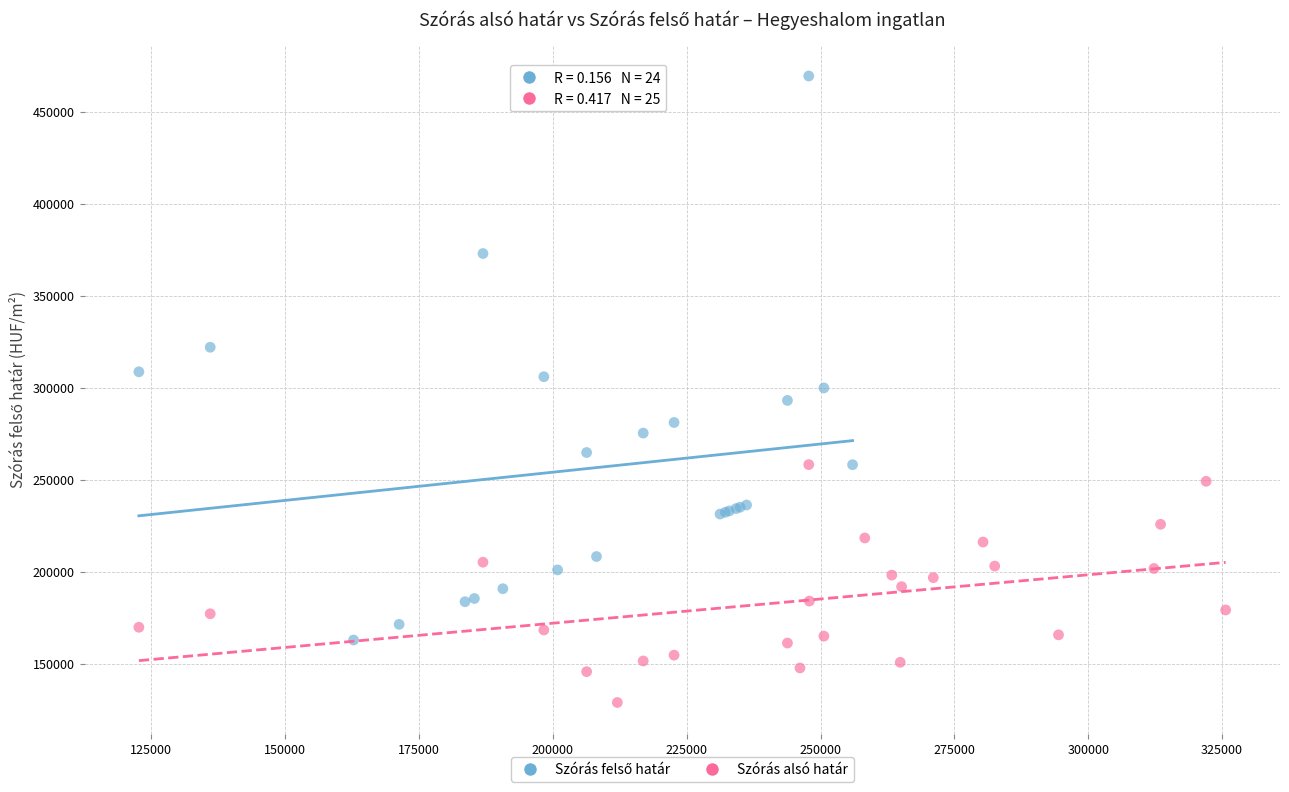

Which series contains the lowest Y value?

Szórás alsó határ